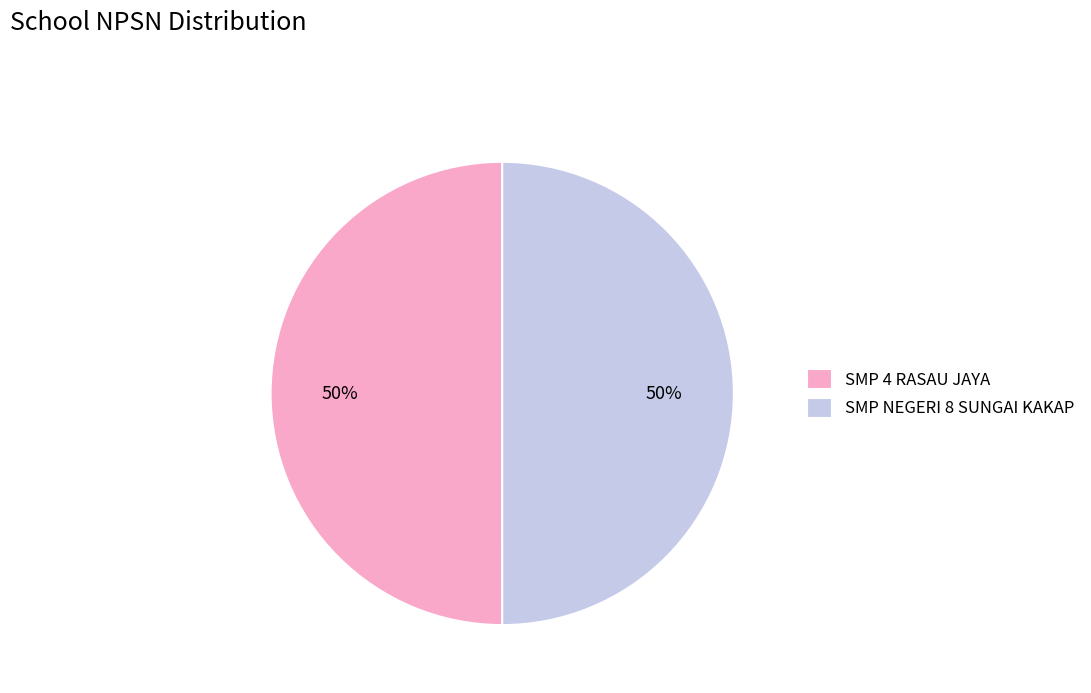

What is the ratio of the value at SMP NEGERI 8 SUNGAI KAKAP to the value at SMP 4 RASAU JAYA?

1.0